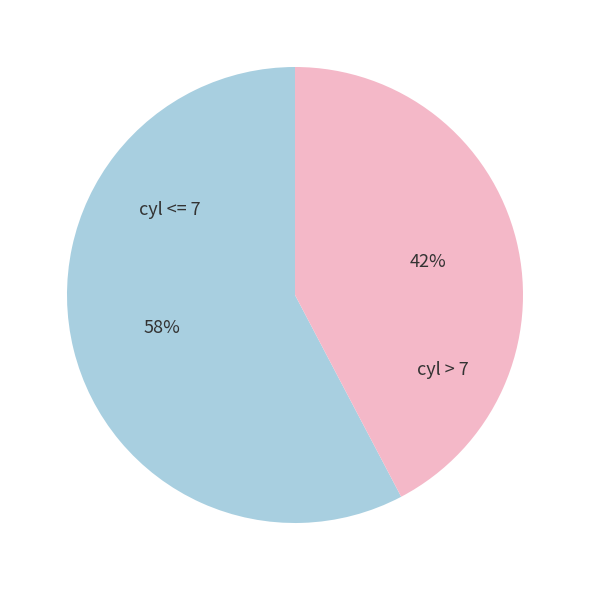

To the nearest percent, what portion does cyl > 7 represent?

42%